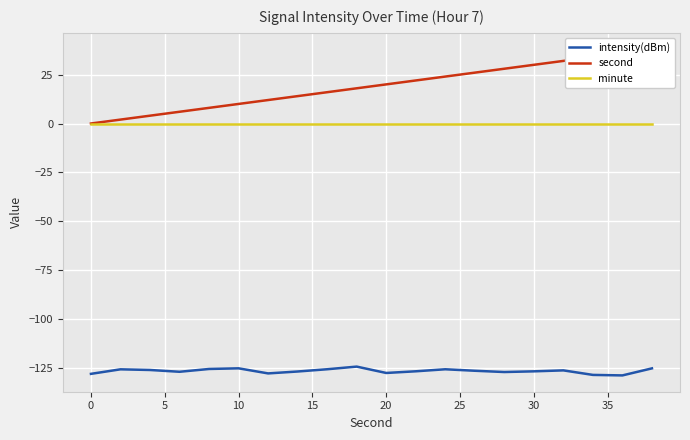

True or false: minute and intensity(dBm) intersect in this chart.

False